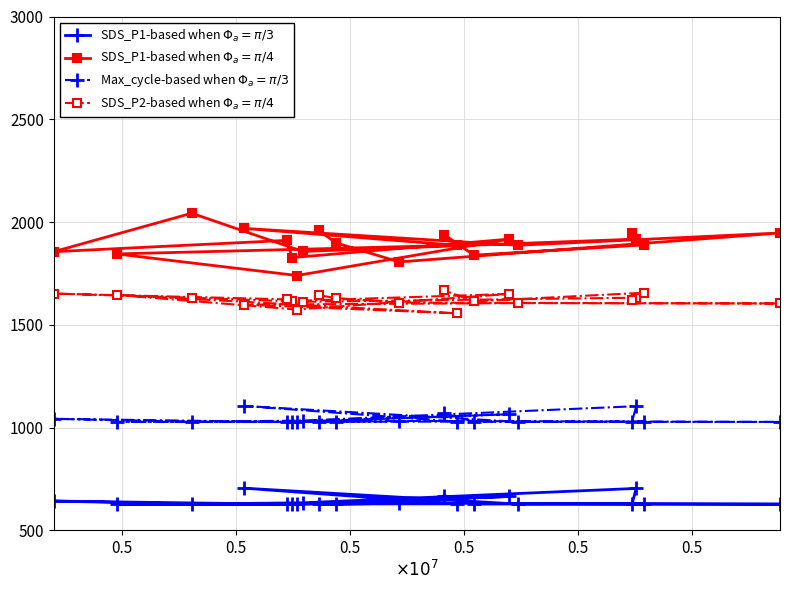

Is this an area chart (filled region under the line)?

No